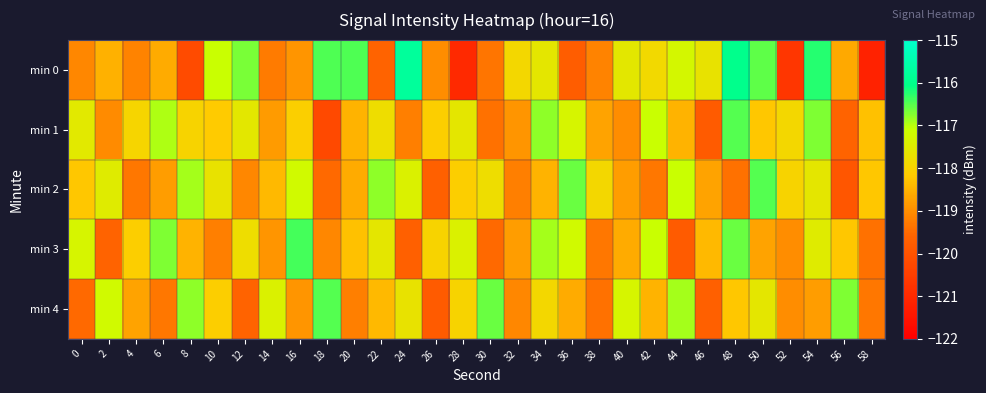

How many series are shown in this chart?

5